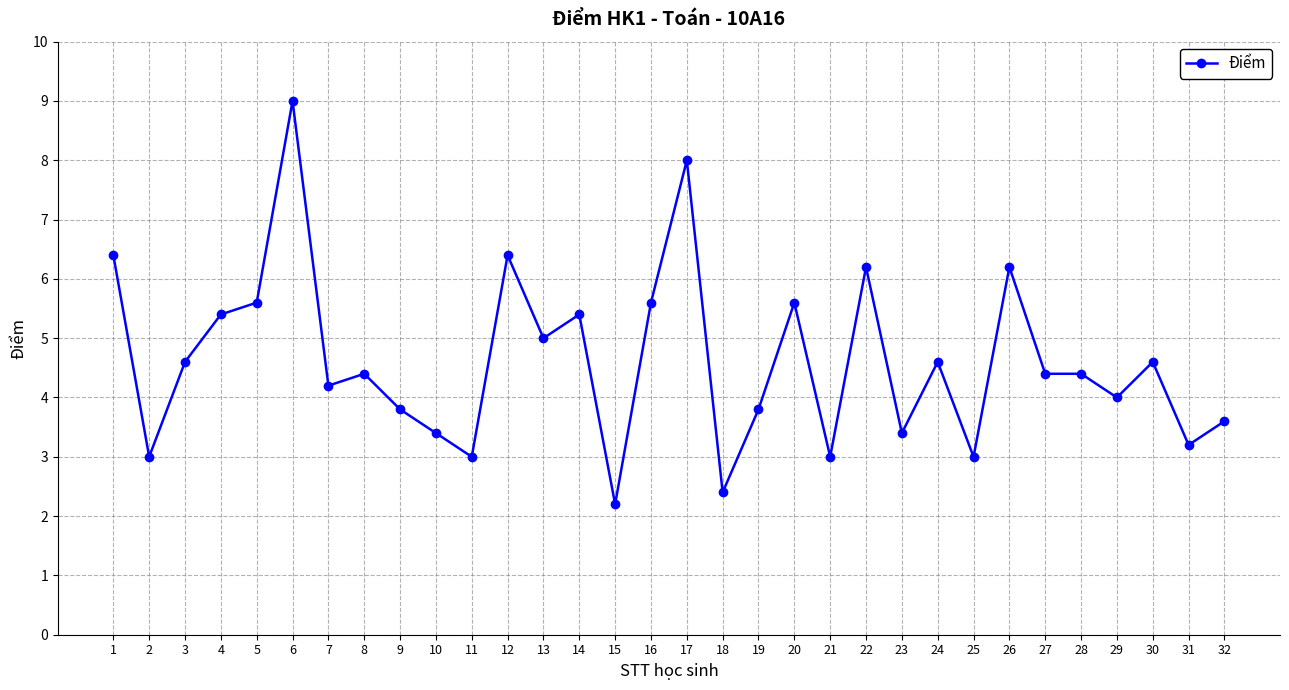

What is the difference between the maximum and minimum values?

6.8